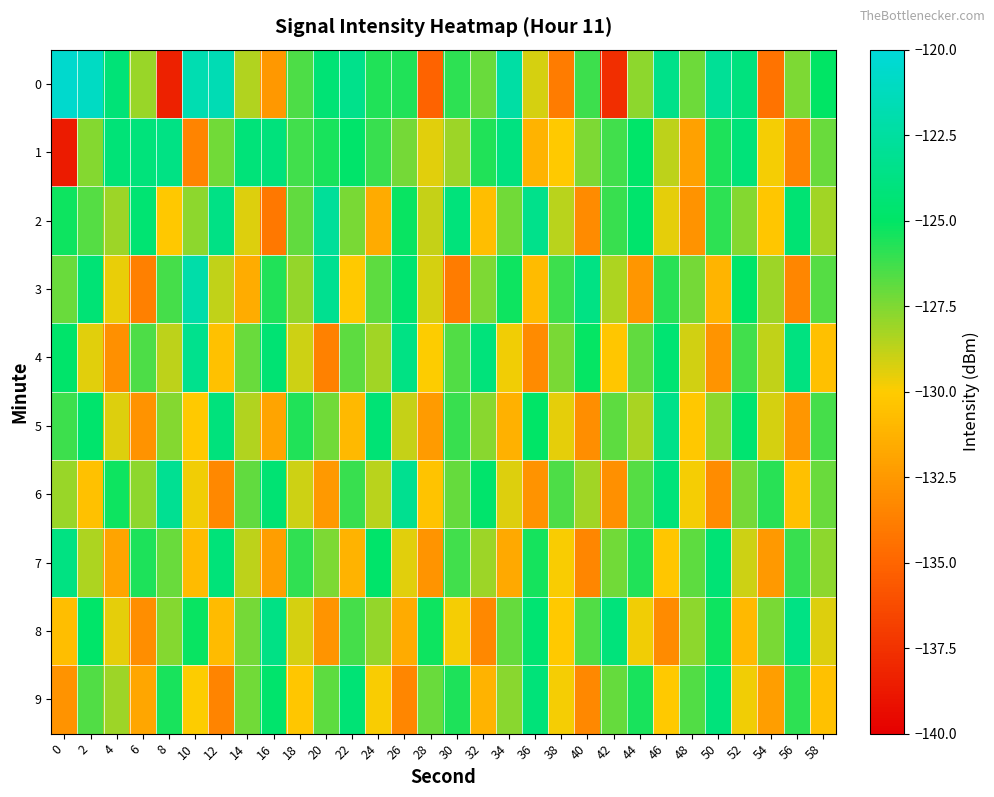

Reading left to right, list all the values displayed in this chart.

0: 0=-120.5	2=-120.9	4=-124.3	6=-128.0	8=-138.4	10=-121.8	12=-121.6	14=-128.5	16=-132.6	18=-126.5	20=-124.4	22=-123.4	24=-125.7	26=-125.7	28=-135.1	30=-125.9	32=-127.1	34=-122.3	36=-129.2	38=-133.9	40=-126.2	42=-137.7	44=-127.8	46=-123.4	48=-127.1	50=-122.9	52=-123.9	54=-134.4	56=-127.4	58=-125.0
1: 0=-138.6	2=-127.6	4=-124.2	6=-124.1	8=-123.7	10=-133.5	12=-127.2	14=-124.1	16=-124.0	18=-126.3	20=-125.5	22=-124.8	24=-126.1	26=-127.3	28=-129.4	30=-128.1	32=-125.7	34=-123.9	36=-131.2	38=-130.1	40=-127.5	42=-126.3	44=-124.9	46=-128.7	48=-132.1	50=-125.6	52=-124.2	54=-129.8	56=-133.5	58=-127.1
2: 0=-125.3	2=-126.7	4=-128.1	6=-124.5	8=-130.2	10=-127.8	12=-123.6	14=-129.3	16=-134.1	18=-126.9	20=-122.8	22=-127.4	24=-131.6	26=-125.2	28=-128.9	30=-124.1	32=-130.7	34=-127.2	36=-123.4	38=-128.6	40=-133.2	42=-126.1	44=-124.7	46=-129.5	48=-132.8	50=-125.9	52=-127.6	54=-130.3	56=-124.4	58=-128.2
3: 0=-127.1	2=-124.3	4=-129.6	6=-133.7	8=-126.4	10=-122.1	12=-128.8	14=-131.5	16=-125.7	18=-127.9	20=-123.2	22=-130.1	24=-126.8	26=-124.6	28=-129.2	30=-133.9	32=-127.5	34=-125.3	36=-130.8	38=-126.2	40=-123.7	42=-128.4	44=-132.6	46=-125.8	48=-127.3	50=-131.1	52=-124.9	54=-128.1	56=-133.4	58=-126.7
4: 0=-124.8	2=-129.4	4=-132.9	6=-126.5	8=-128.7	10=-123.3	12=-130.5	14=-127.1	16=-124.4	18=-129.0	20=-133.6	22=-126.8	24=-128.2	26=-123.7	28=-130.0	30=-126.6	32=-124.1	34=-129.7	36=-133.2	38=-127.4	40=-125.1	42=-130.3	44=-126.9	46=-124.5	48=-129.1	50=-132.7	52=-126.3	54=-128.8	56=-123.9	58=-130.6
5: 0=-126.2	2=-124.7	4=-129.3	6=-132.8	8=-127.6	10=-130.1	12=-124.0	14=-128.5	16=-131.9	18=-125.7	20=-127.2	22=-130.9	24=-124.3	26=-128.9	28=-132.4	30=-126.1	32=-127.7	34=-131.3	36=-125.0	38=-129.5	40=-133.0	42=-126.8	44=-128.3	46=-123.5	48=-130.2	50=-127.8	52=-124.6	54=-129.2	56=-132.6	58=-126.4
6: 0=-128.0	2=-130.5	4=-125.3	6=-127.8	8=-123.1	10=-129.7	12=-133.3	14=-126.9	16=-124.4	18=-129.0	20=-132.5	22=-126.1	24=-128.6	26=-123.2	28=-130.4	30=-127.0	32=-124.7	34=-129.3	36=-132.8	38=-126.5	40=-128.2	42=-132.9	44=-126.7	46=-124.2	48=-129.8	50=-133.1	52=-127.3	54=-125.8	56=-130.6	58=-127.1
7: 0=-123.8	2=-128.4	4=-131.9	6=-125.6	8=-127.1	10=-130.8	12=-124.2	14=-128.7	16=-132.2	18=-126.0	20=-127.5	22=-131.2	24=-124.8	26=-129.4	28=-132.7	30=-126.3	32=-128.1	34=-131.7	36=-125.4	38=-129.9	40=-133.4	42=-127.2	44=-125.7	46=-130.3	48=-126.8	50=-124.3	52=-129.0	54=-132.5	56=-126.1	58=-127.8
8: 0=-130.7	2=-124.9	4=-129.5	6=-133.0	8=-127.6	10=-125.2	12=-130.8	14=-127.3	16=-123.6	18=-129.2	20=-132.7	22=-126.4	24=-127.9	26=-131.6	28=-125.3	30=-129.8	32=-133.3	34=-127.0	36=-124.5	38=-130.1	40=-126.6	42=-124.1	44=-129.7	46=-133.2	48=-127.8	50=-125.3	52=-130.9	54=-127.4	56=-123.7	58=-129.3
9: 0=-132.8	2=-126.6	4=-128.1	6=-131.8	8=-125.5	10=-130.0	12=-133.5	14=-127.2	16=-124.7	18=-130.3	20=-126.8	22=-124.3	24=-129.9	26=-133.4	28=-127.1	30=-125.6	32=-131.2	34=-127.7	36=-124.2	38=-129.8	40=-133.3	42=-127.0	44=-125.5	46=-130.1	48=-126.6	50=-124.1	52=-129.7	54=-132.2	56=-125.9	58=-130.5